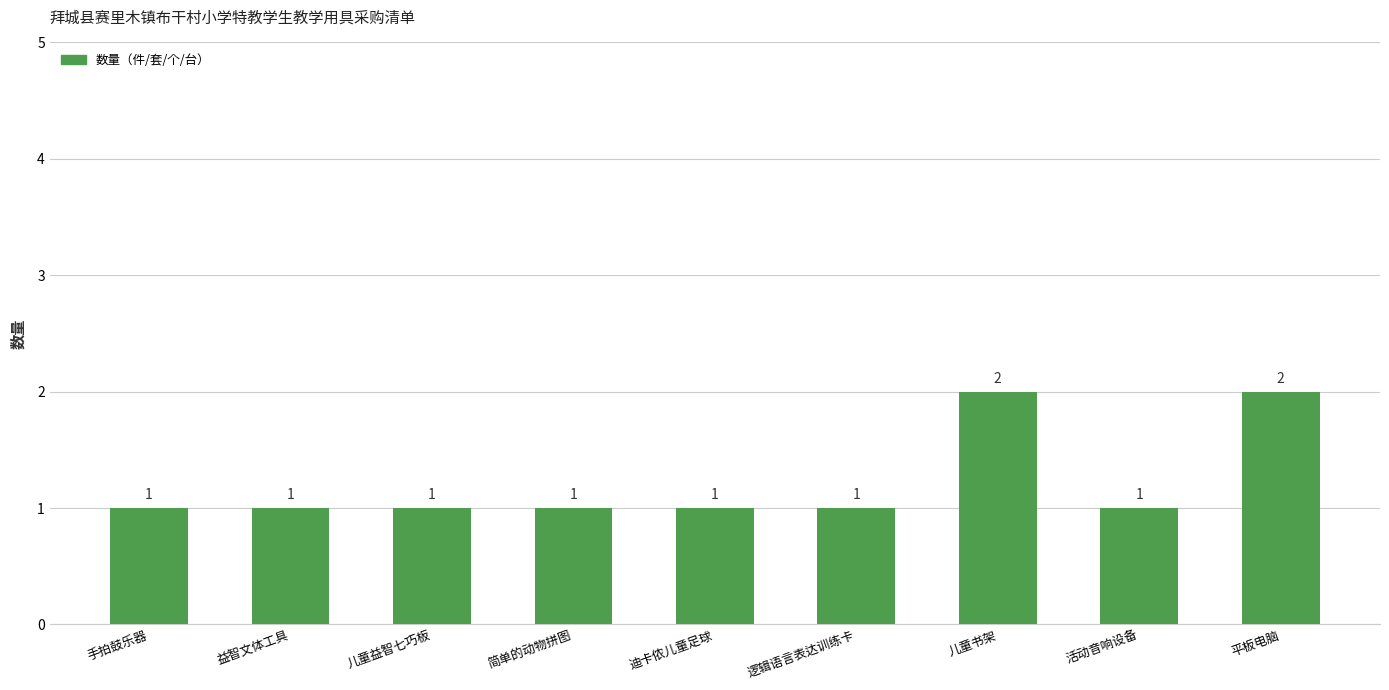

The chart shows a value of 2 at 简单的动物拼图. True or false?

False